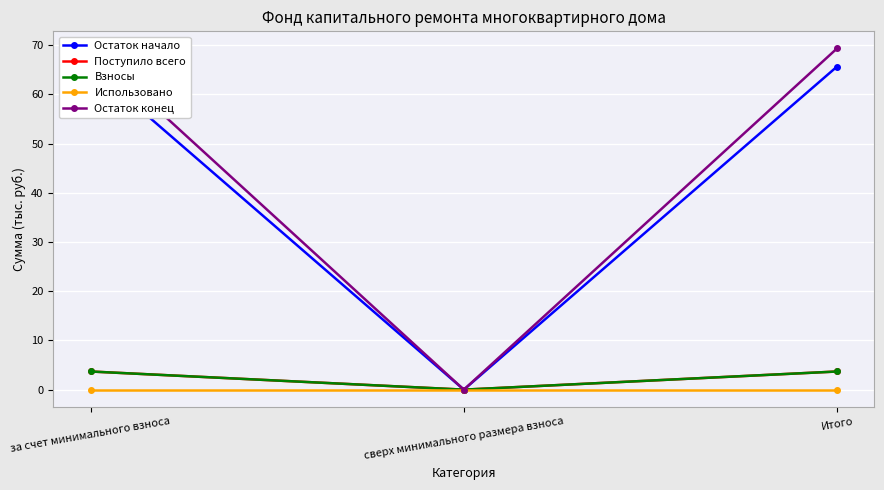

The Остаток конец series shows 20.9 at за счет минимального взноса. True or false?

False